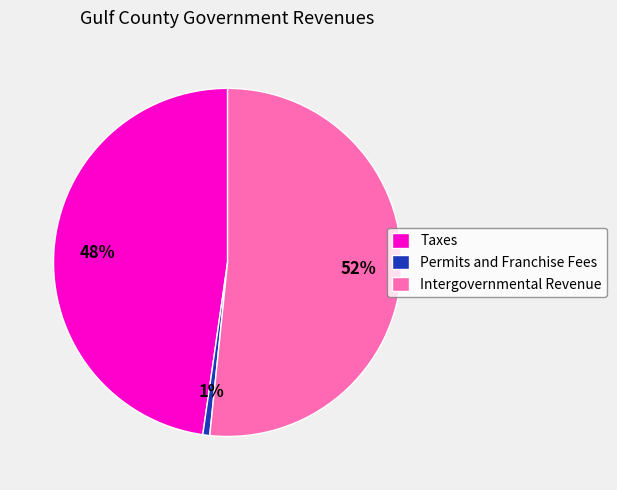

Rank the categories by value from lowest to highest.

Permits and Franchise Fees, Taxes, Intergovernmental Revenue